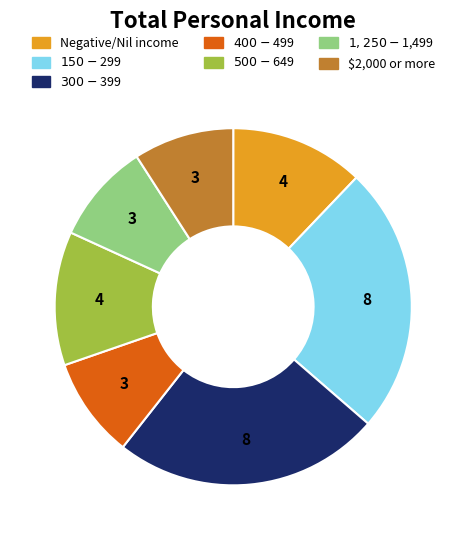

Is there any slice that represents more than half of the pie?

No